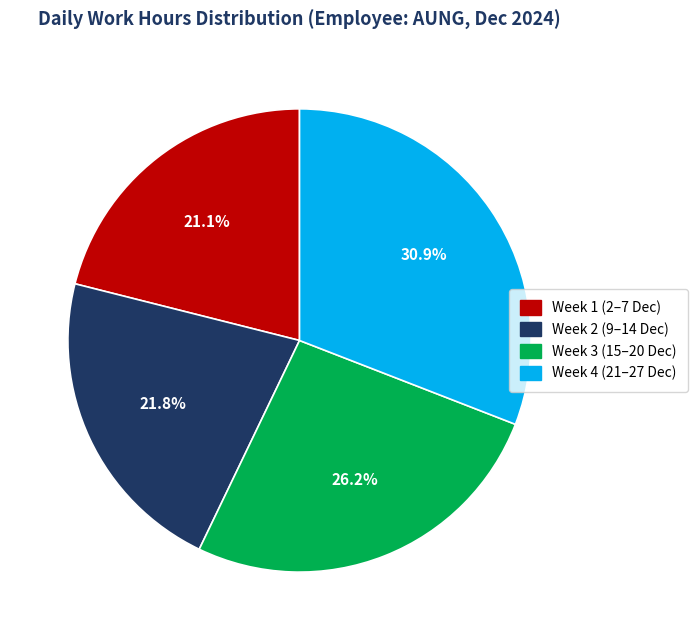

Does any single category account for the majority?

No